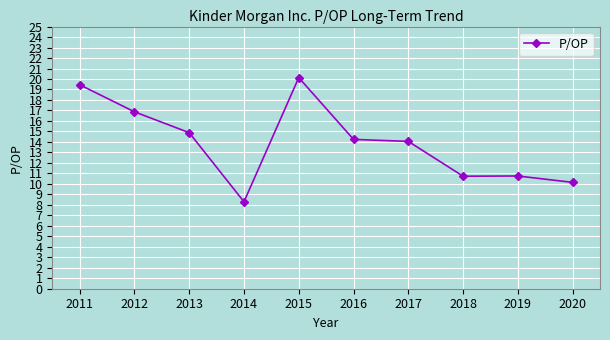

Where is the first local minimum?

2014